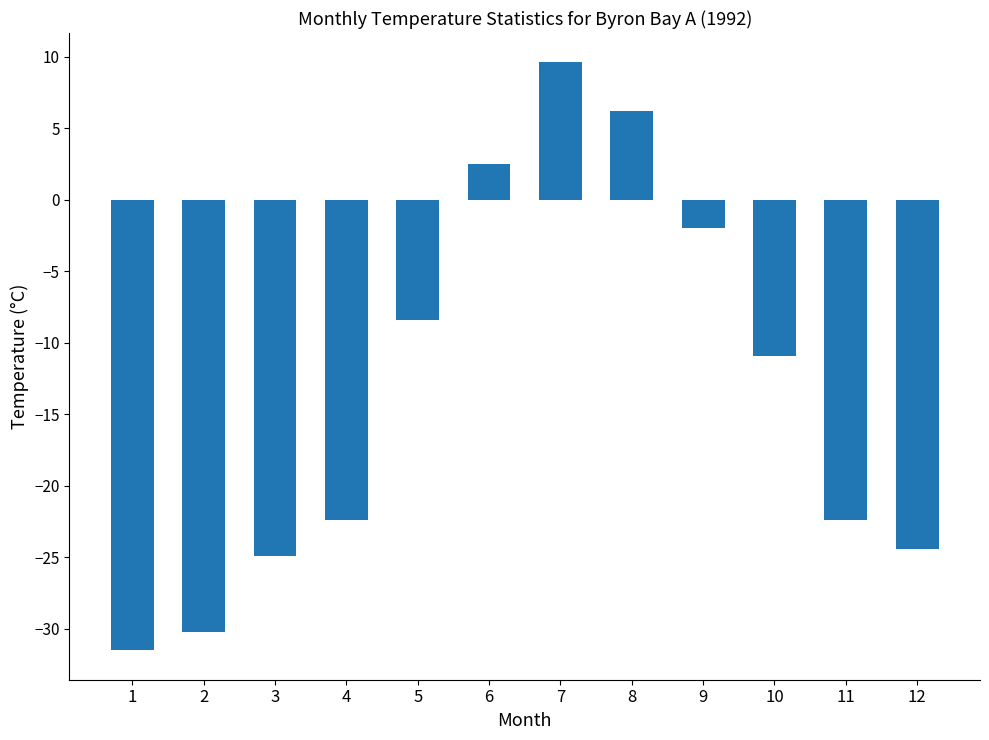

At which label does the data first exceed -10?

5